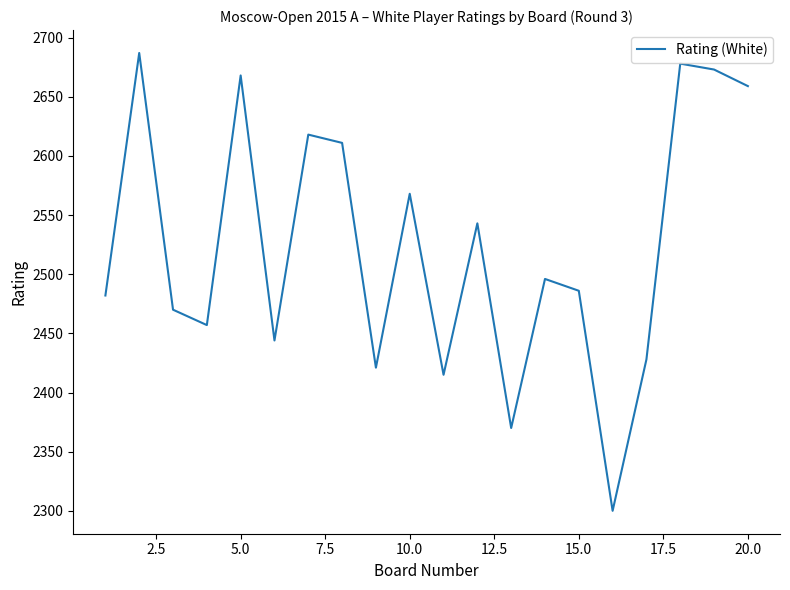

What is the difference between the maximum and minimum values?

387